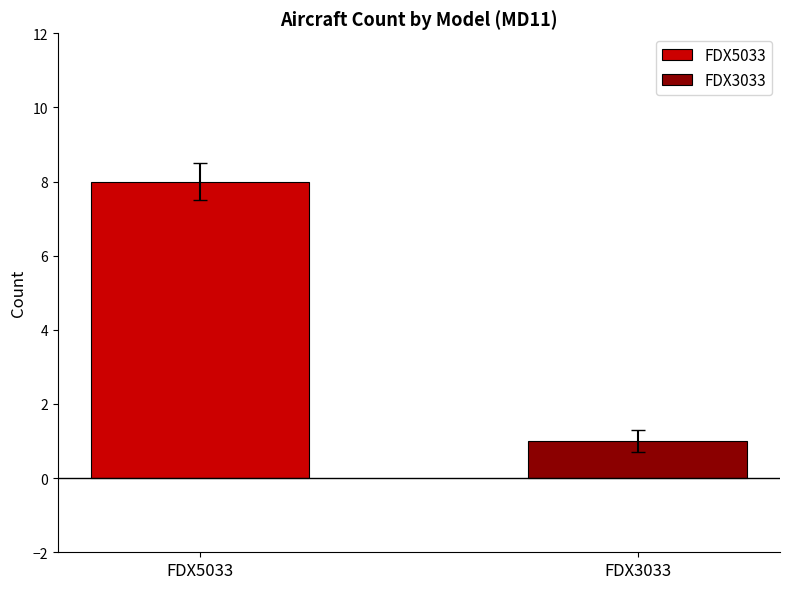

Count the number of data series in this chart.

2